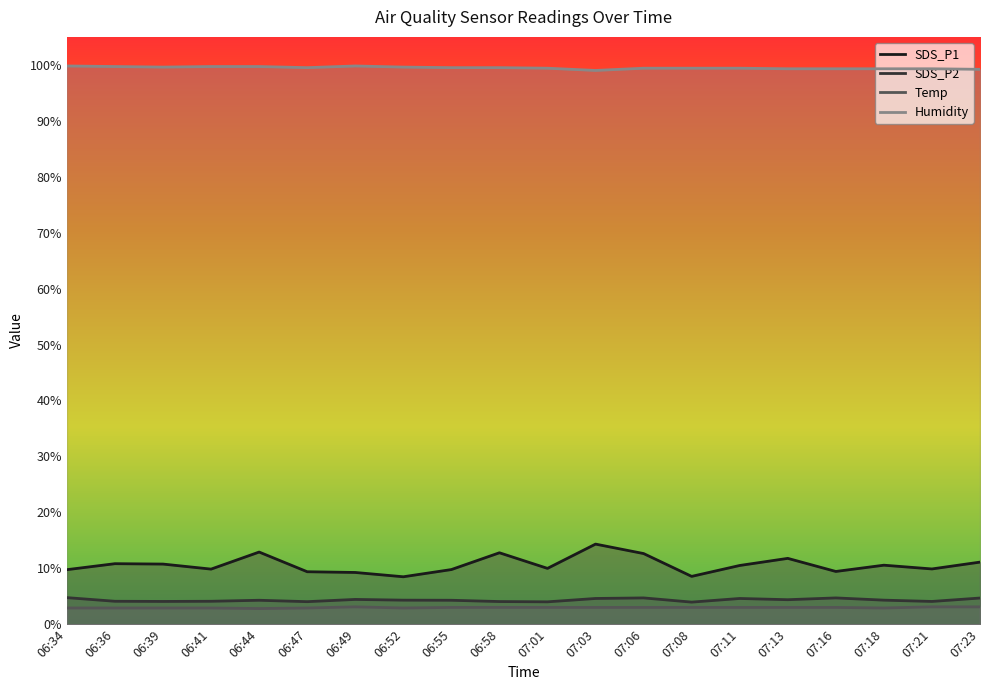

Which series has the largest total across all categories?

Humidity